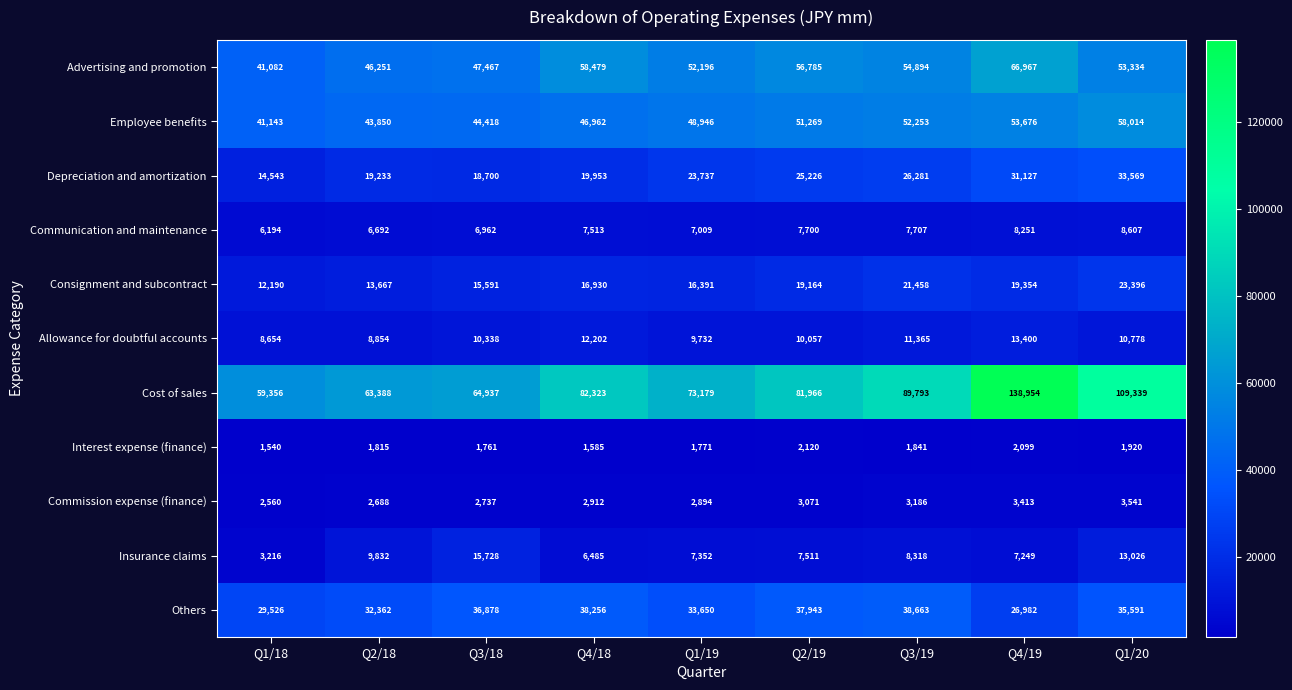

True or false: Allowance for doubtful accounts has a value of 12202 at Q4/18.

True